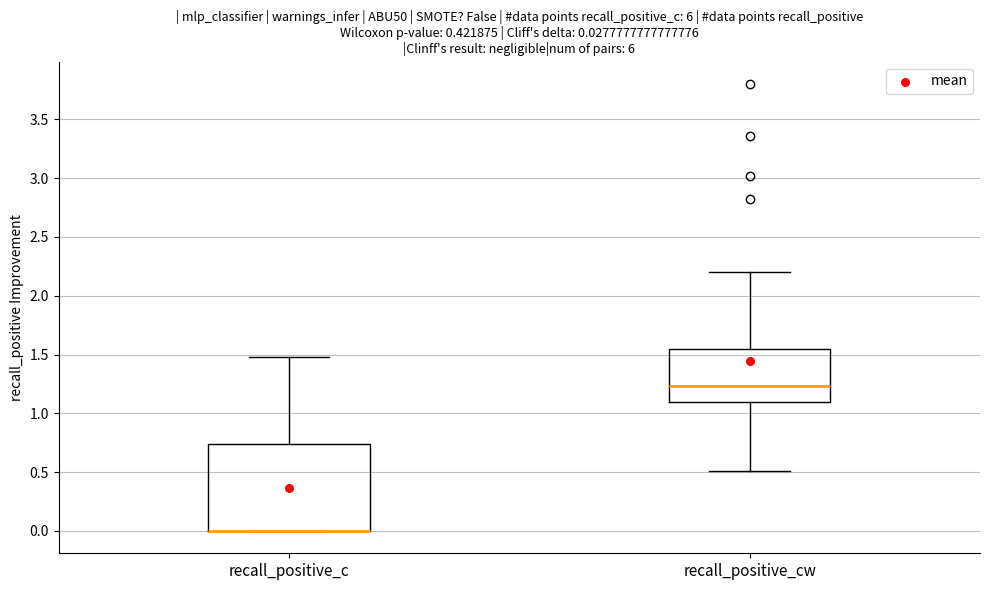

Which box is the tallest, from its lower edge to its upper edge?

recall_positive_c